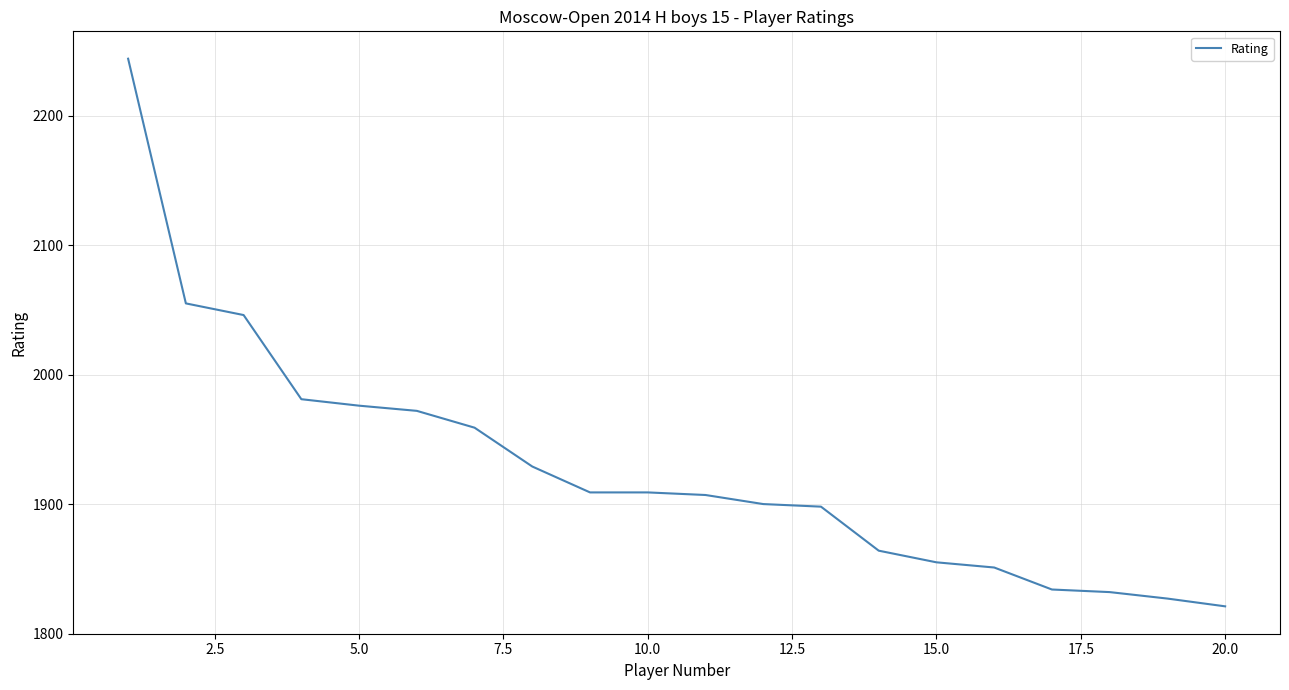

What is the difference between the maximum and minimum values?

423